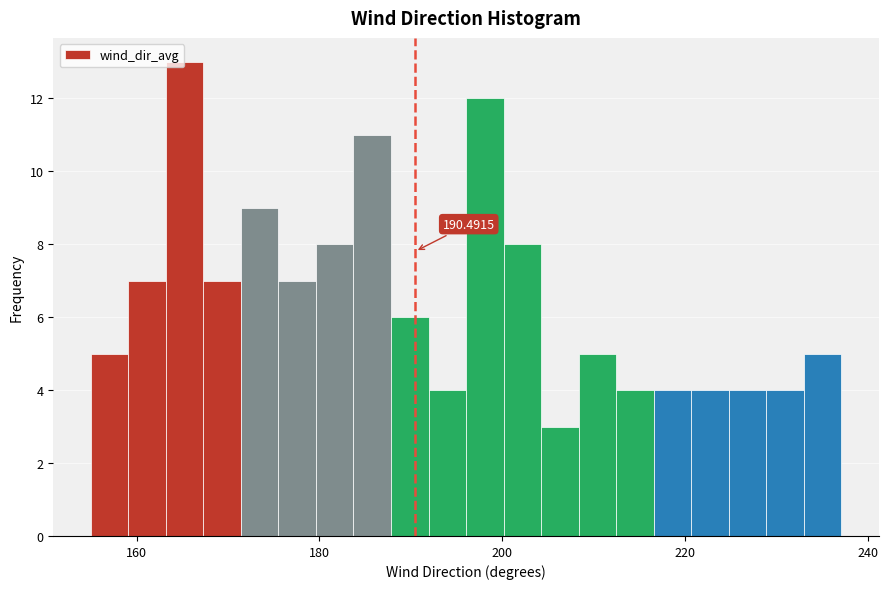

Read against the x-axis, roughly where is the centre of the tallest bar?

166